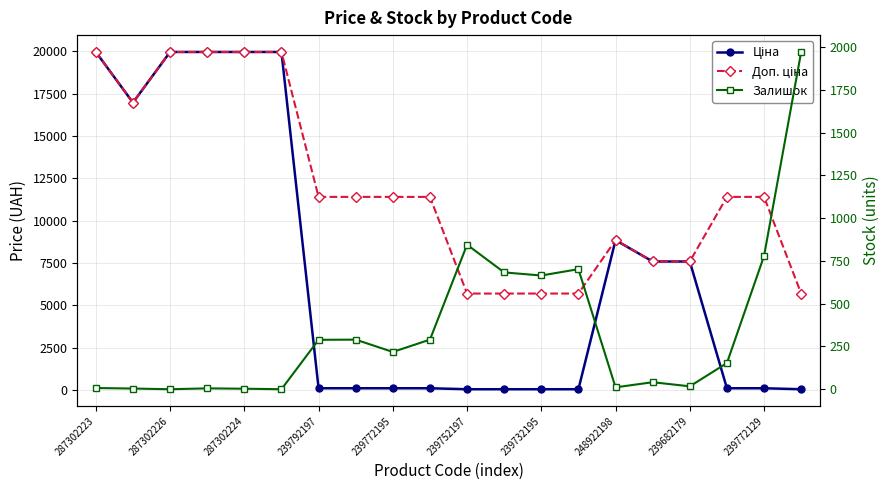

Rank the series by their maximum value, from highest to lowest.

Ціна, Доп. ціна, Залишок